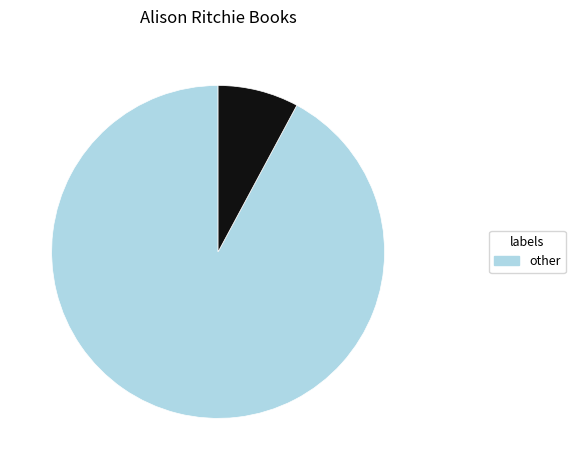

Is there any slice that represents more than half of the pie?

Yes